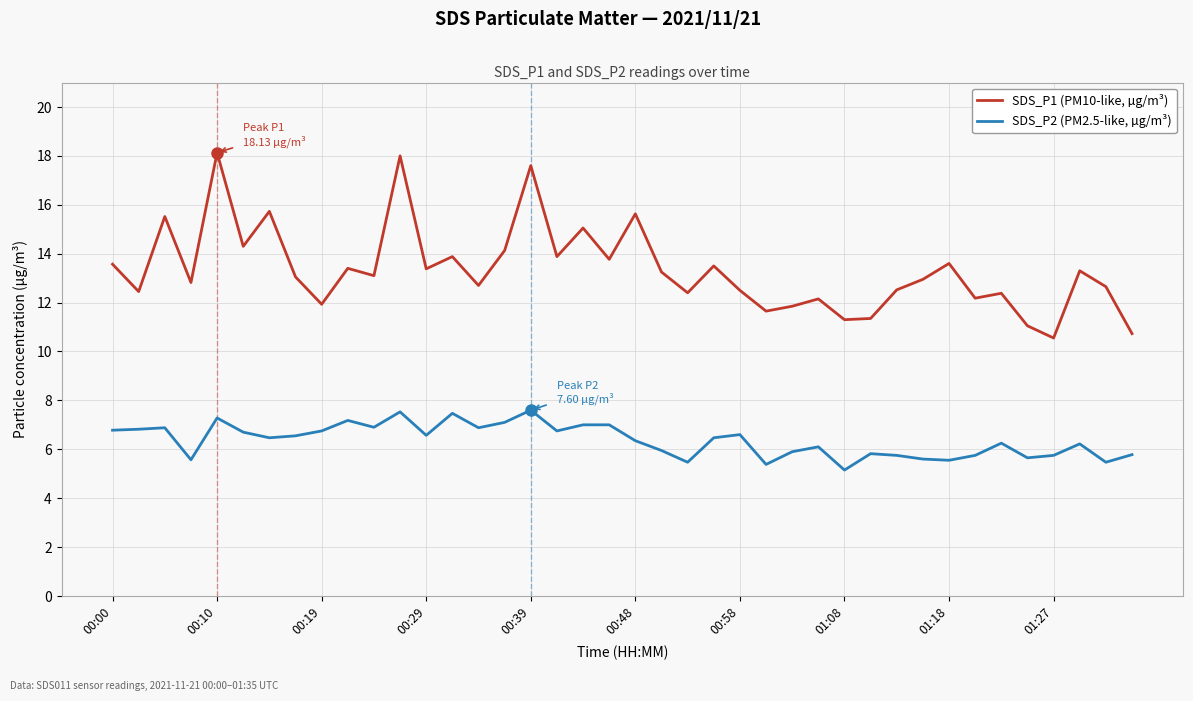

True or false: SDS_P2 (PM2.5-like, µg/m³) and SDS_P1 (PM10-like, µg/m³) cross at least once.

False